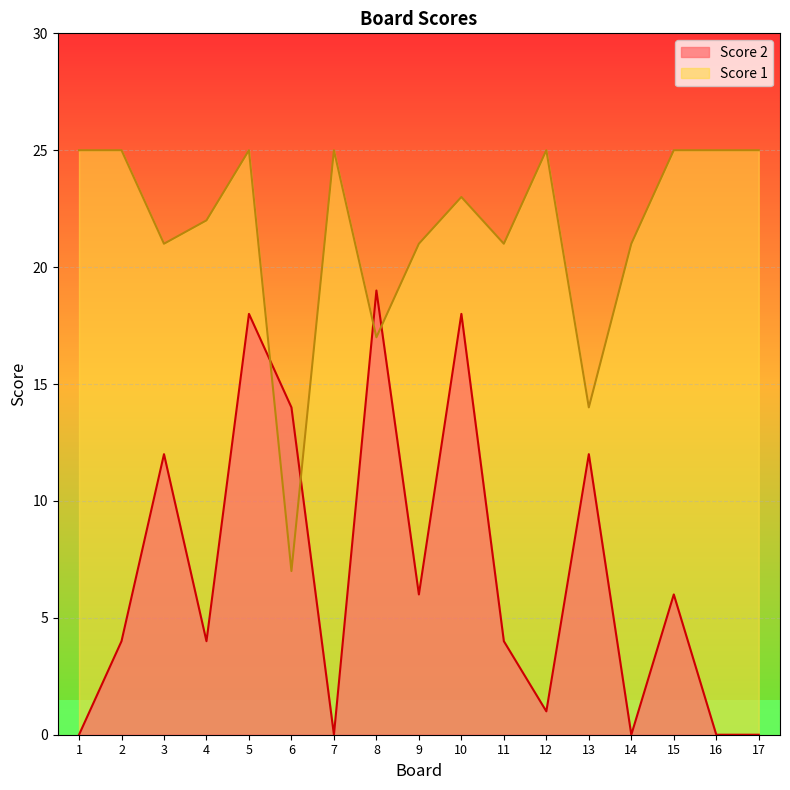

The value of Score 1 at 16 is 7. True or false?

False